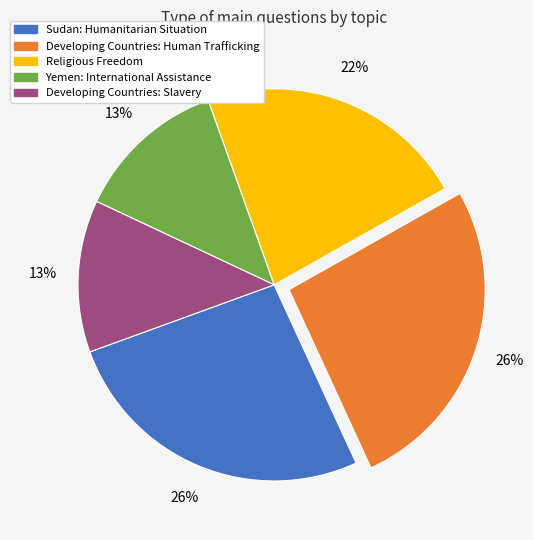

Is there any slice that represents more than half of the pie?

No